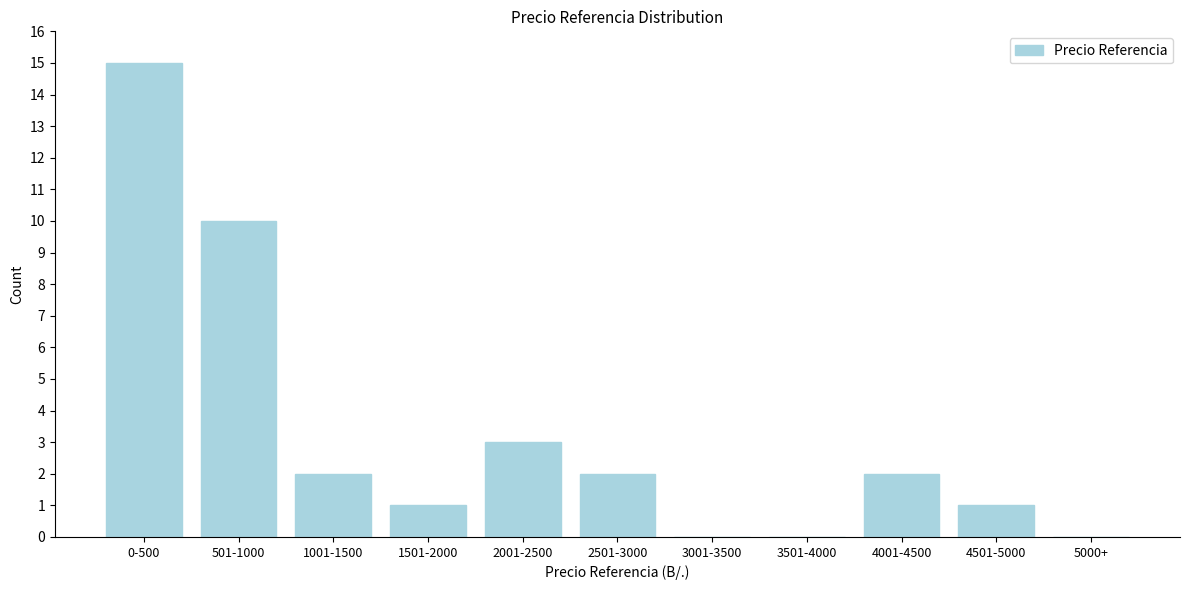

Reading left to right, list all the values displayed in this chart.

0-500=15	501-1000=10	1001-1500=2	1501-2000=1	2001-2500=3	2501-3000=2	3001-3500=0	3501-4000=0	4001-4500=2	4501-5000=1	5000+=0